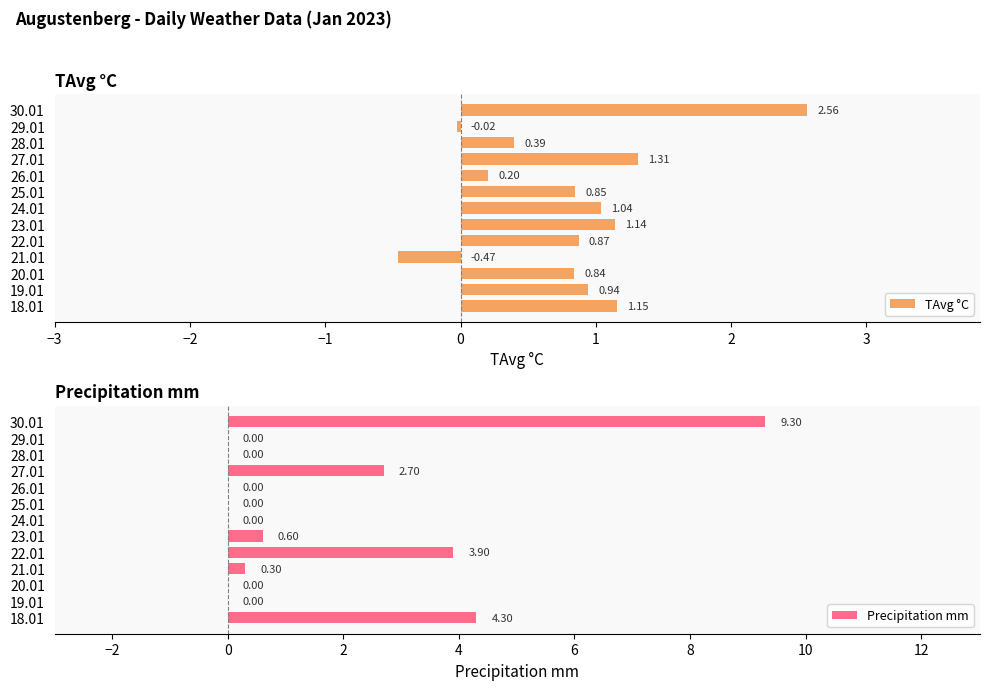

Which series has the largest total across all categories?

Precipitation mm